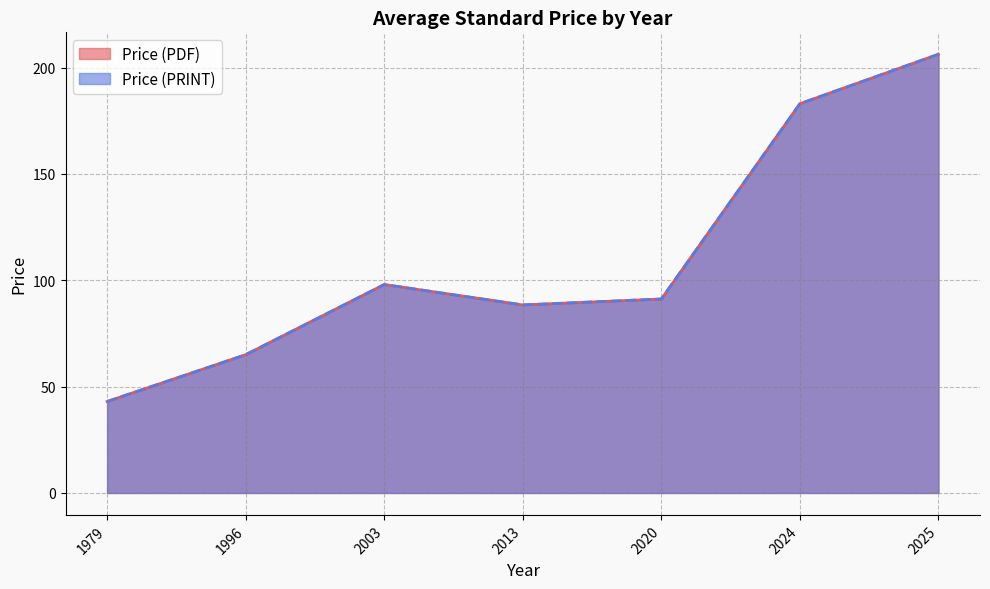

Which has a higher value, 2025 or 1996?

2025